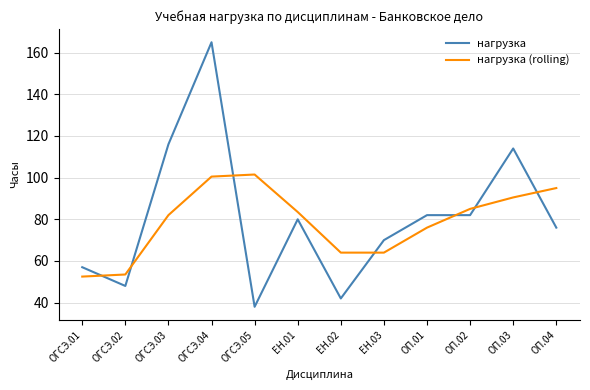

At which category does нагрузка reach its first local valley?

ОГСЭ.02